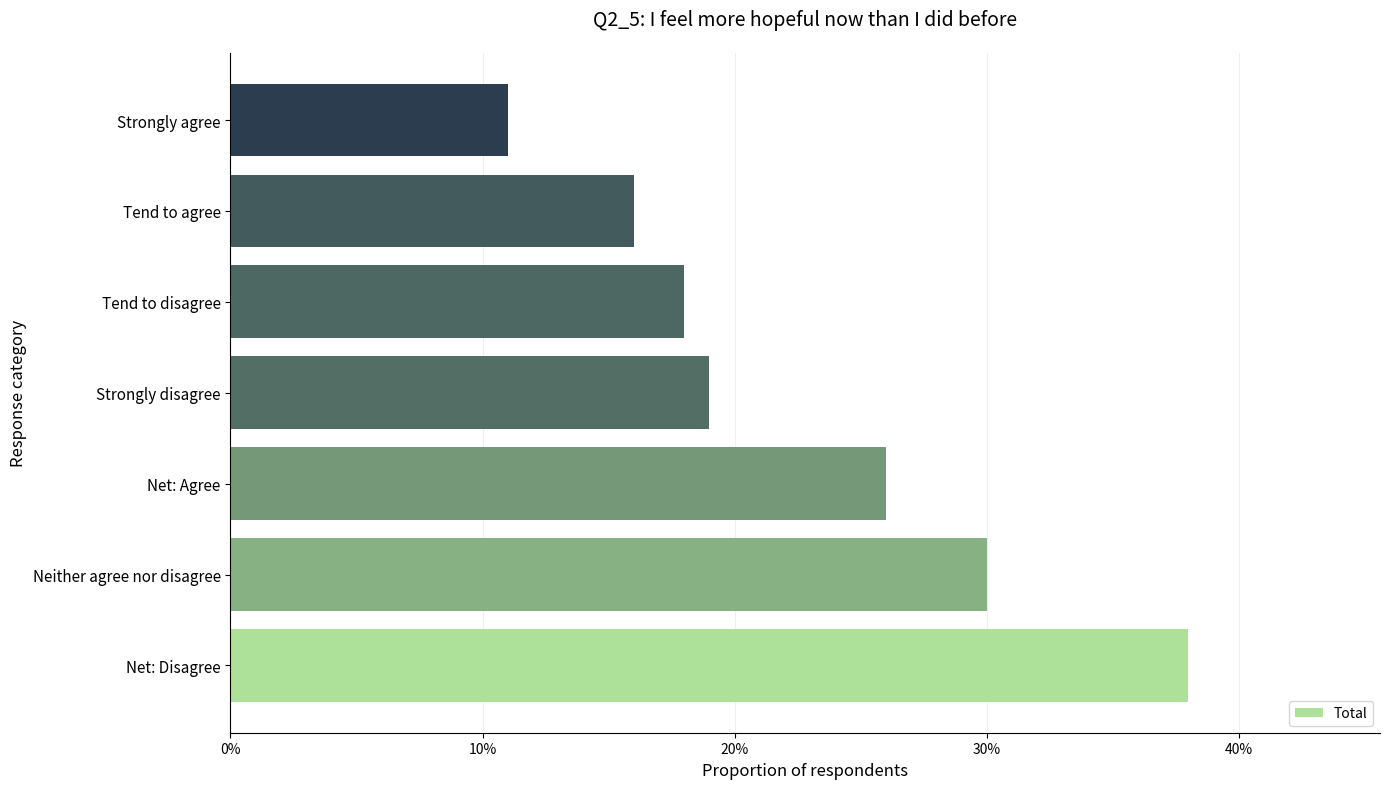

Are the bars horizontal?

Yes